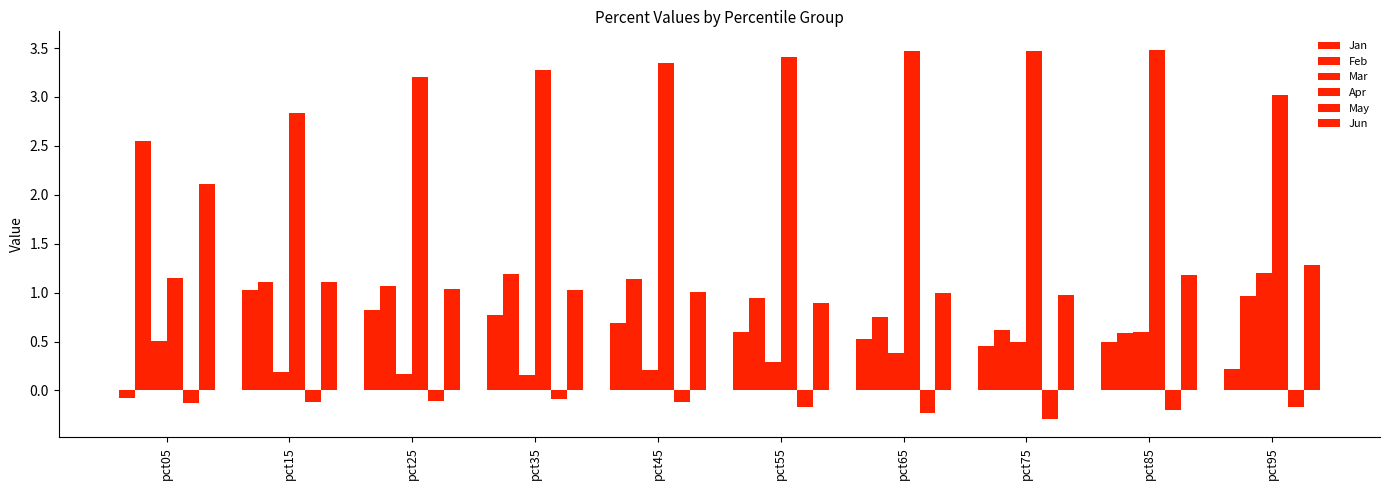

Read the Feb value at pct05.

2.6